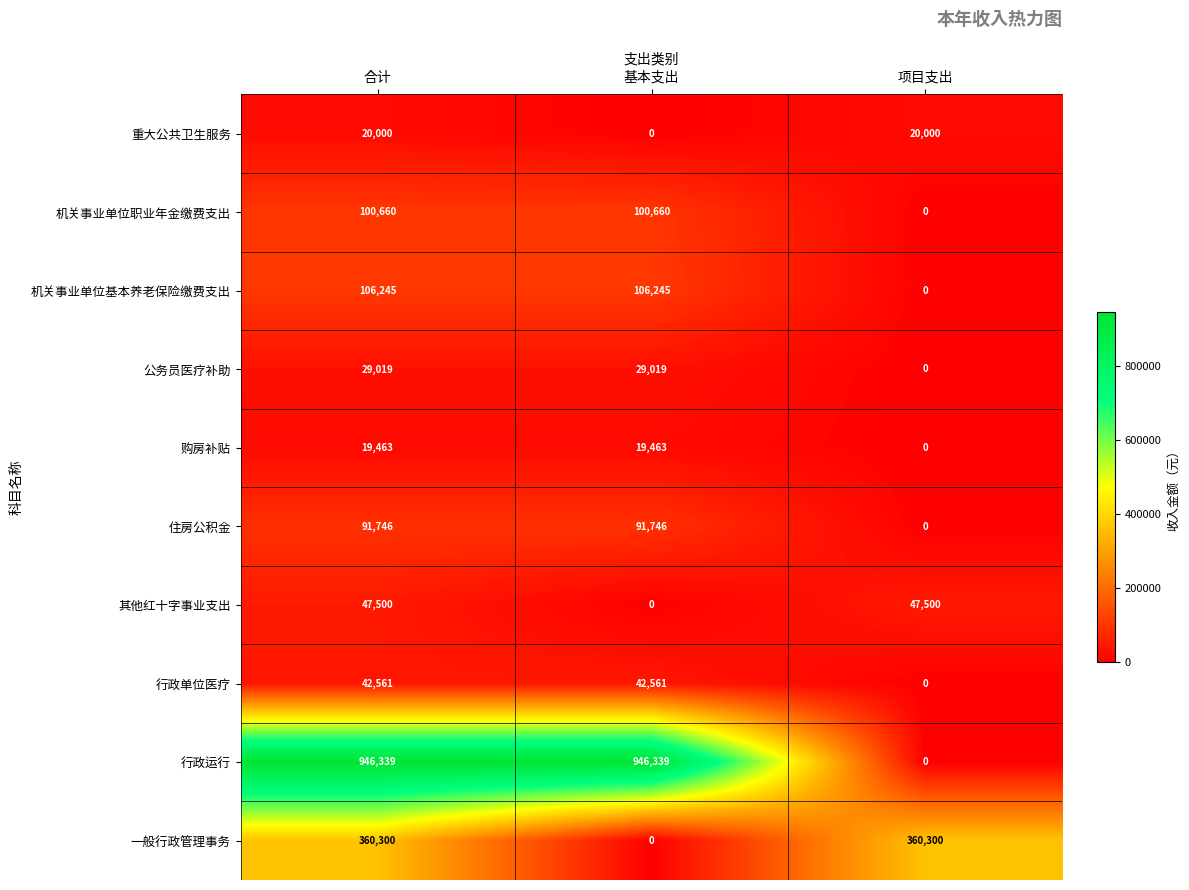

The 住房公积金 series shows 142942 at 合计. True or false?

False